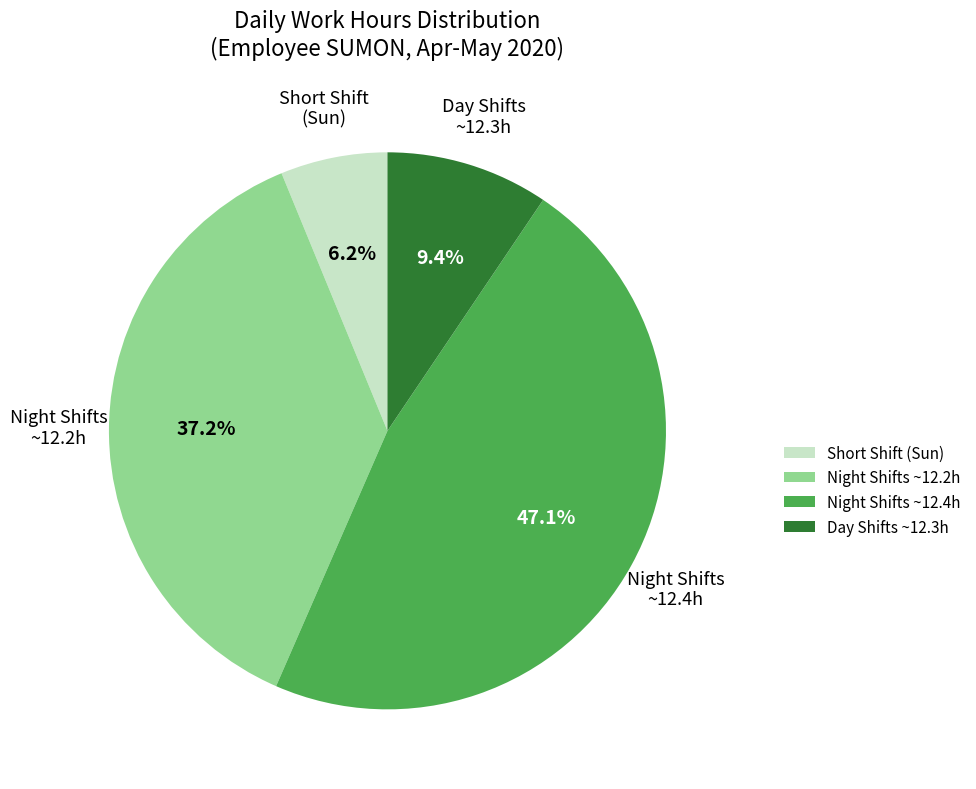

What is the smallest slice in the pie chart?

Short Shift (Sun)